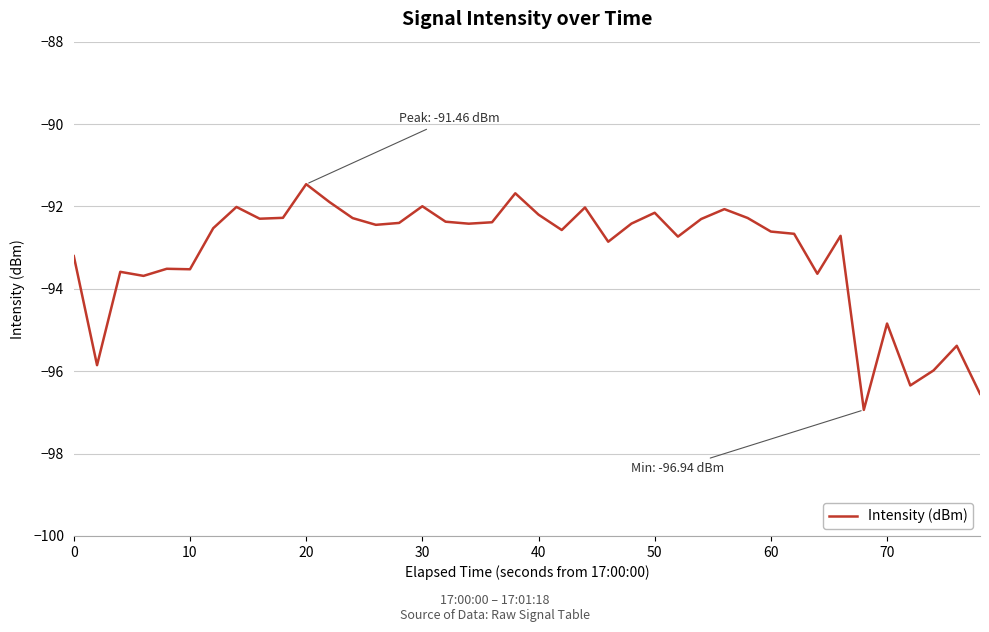

What is the difference between the maximum and minimum values?

5.5